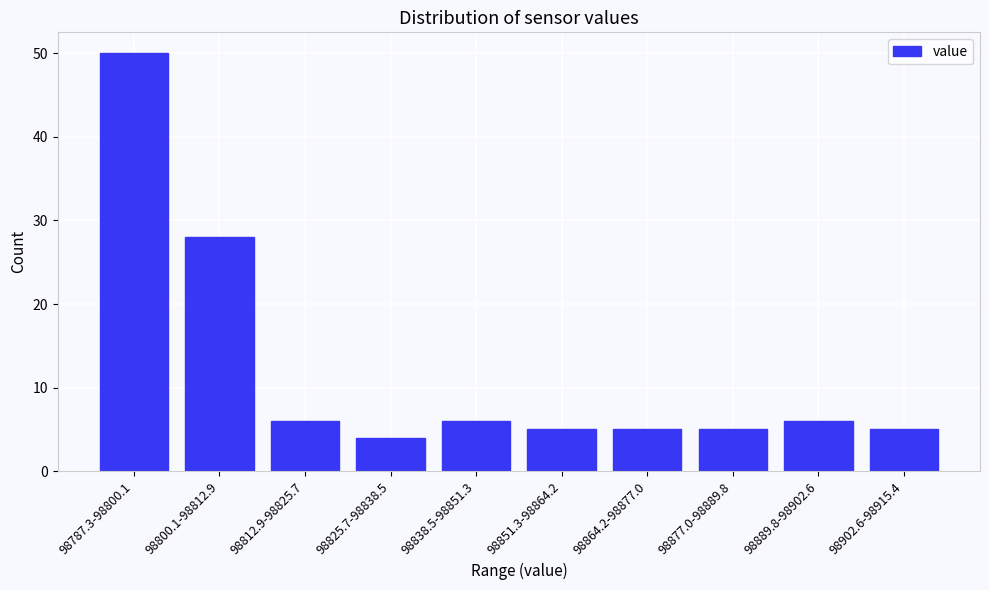

Reading left to right, what are all the values shown in this chart?

50	28	6	4	6	5	5	5	6	5